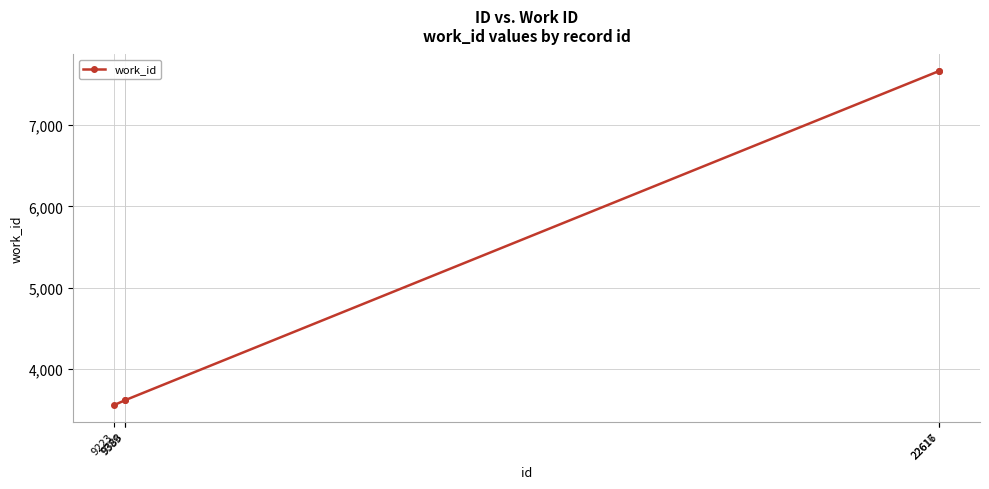

Approximately how many times larger is the value at 9223 compared to 9389?

1.0